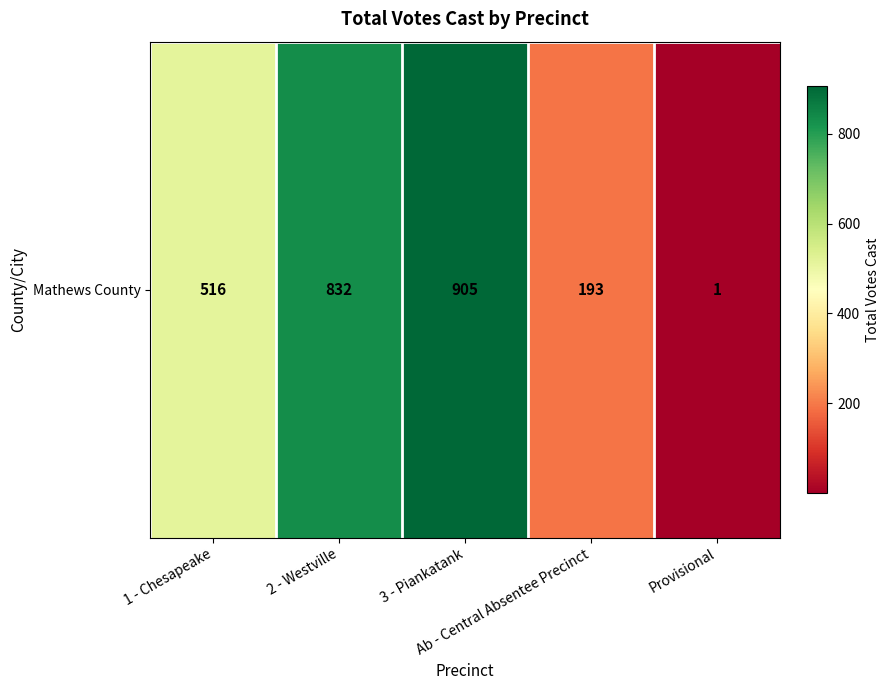

Reading left to right, list all the values displayed in this chart.

516	832	905	193	1